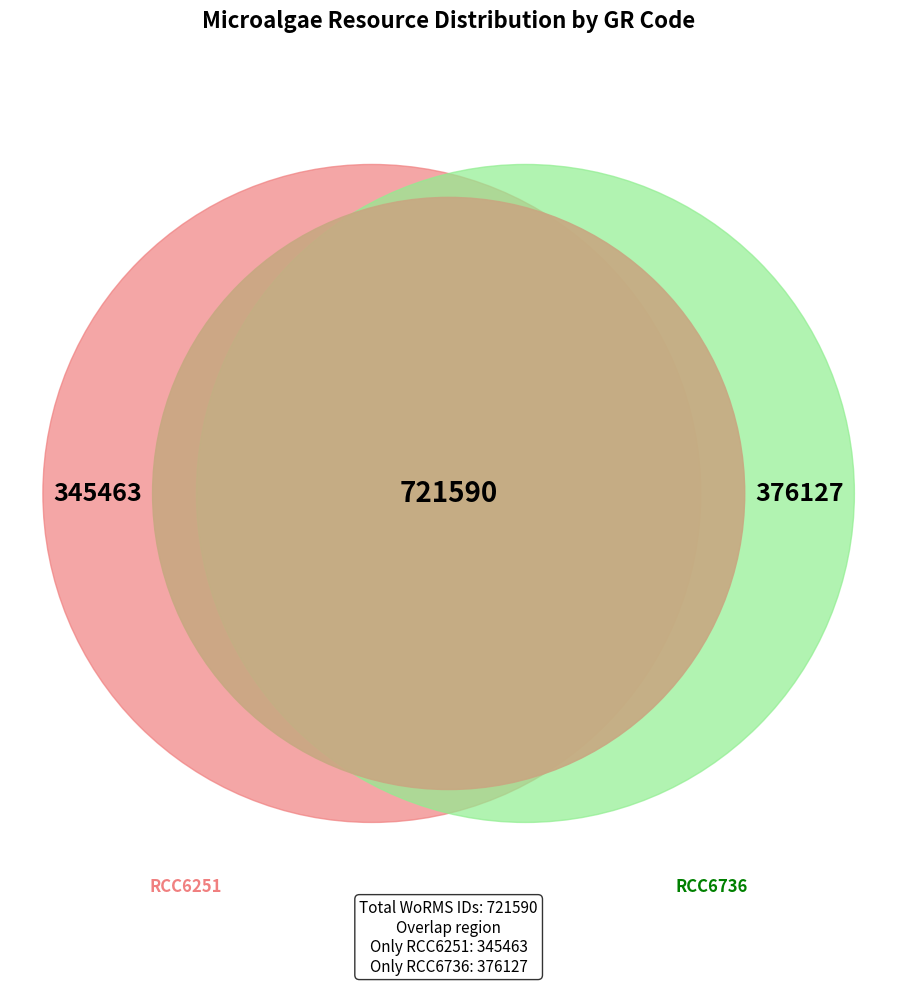

What portion of the pie excludes RCC6736?

47.9%